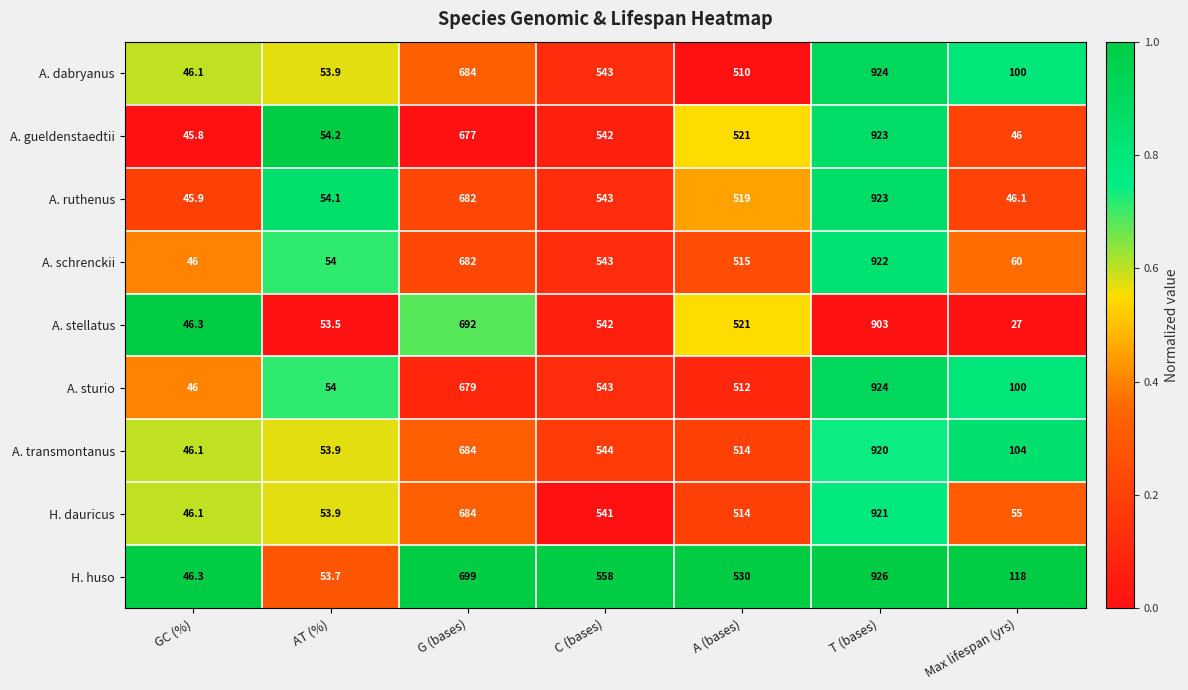

At which label does A. ruthenus first exceed 519?

G (bases)